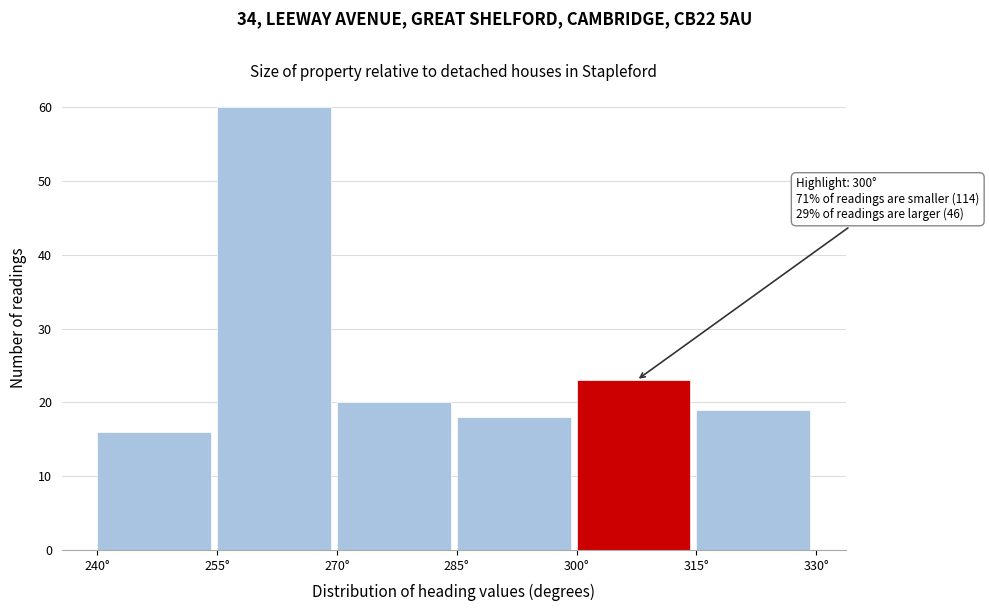

Over which range of the x-axis is the bar tallest?

255 to 270